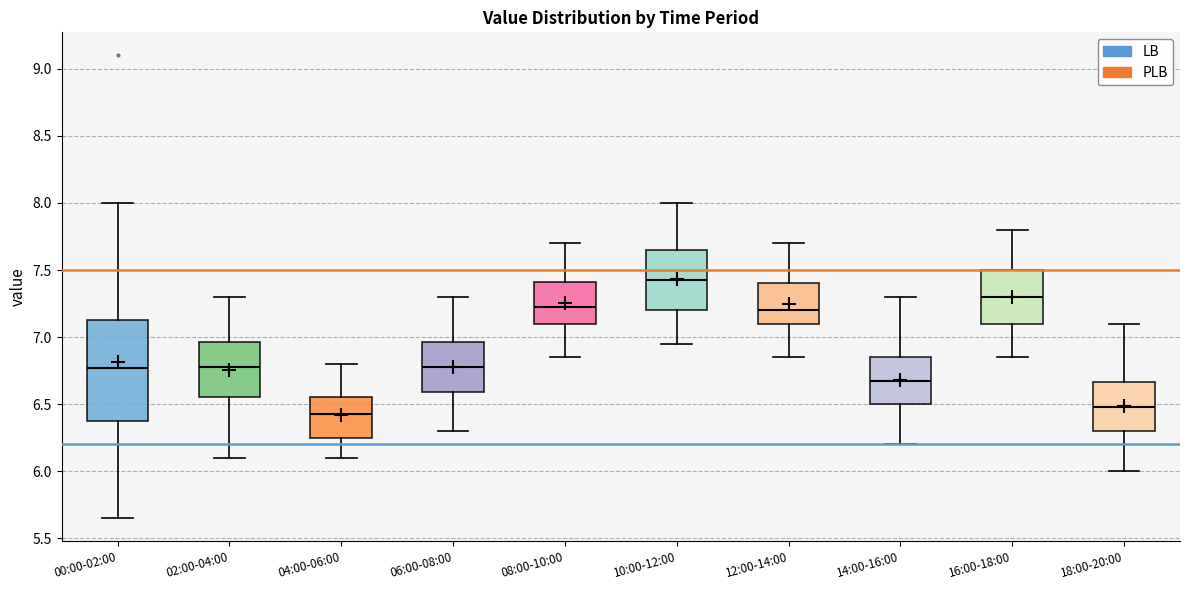

Where does the lower whisker of the box for 18:00-20:00 end on the y-axis? The values are not printed on the chart, so give them approximately, as read against the axis.

6.00